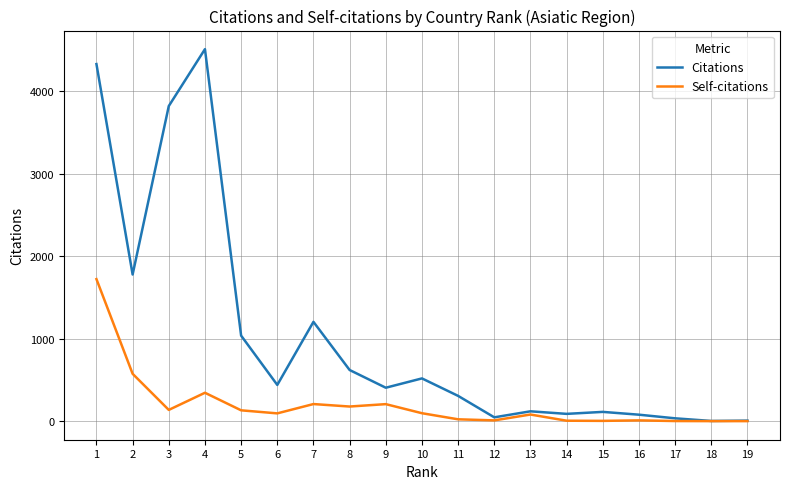

What is the maximum value shown in the chart?

4511